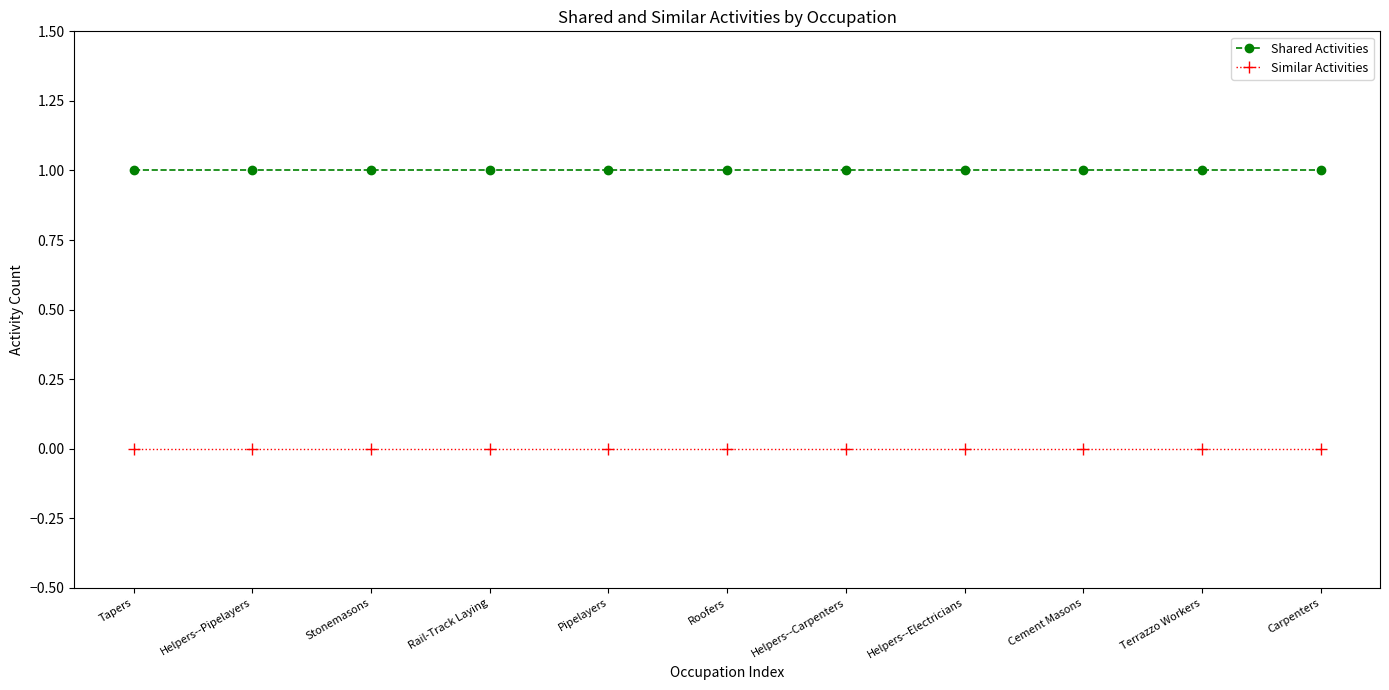

Which series has the largest total across all categories?

Shared Activities